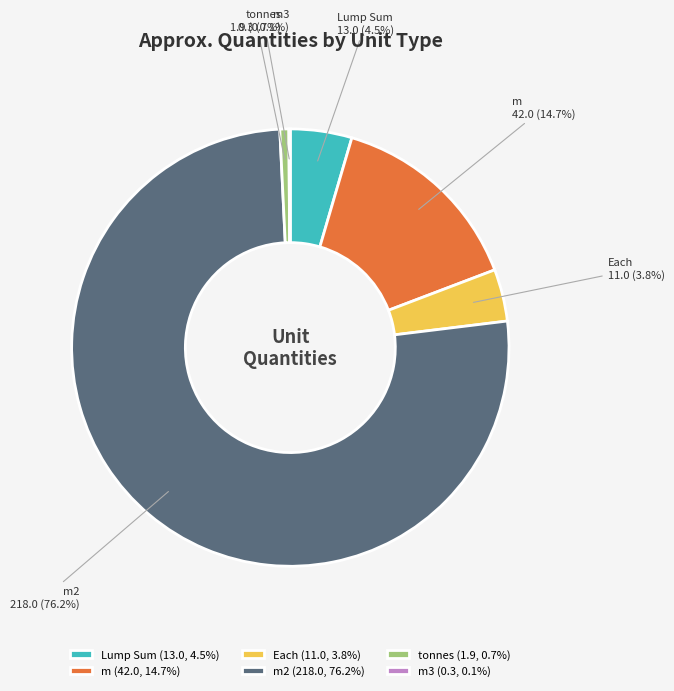

What portion of the pie excludes tonnes (1.9, 0.7%)?

99.3%